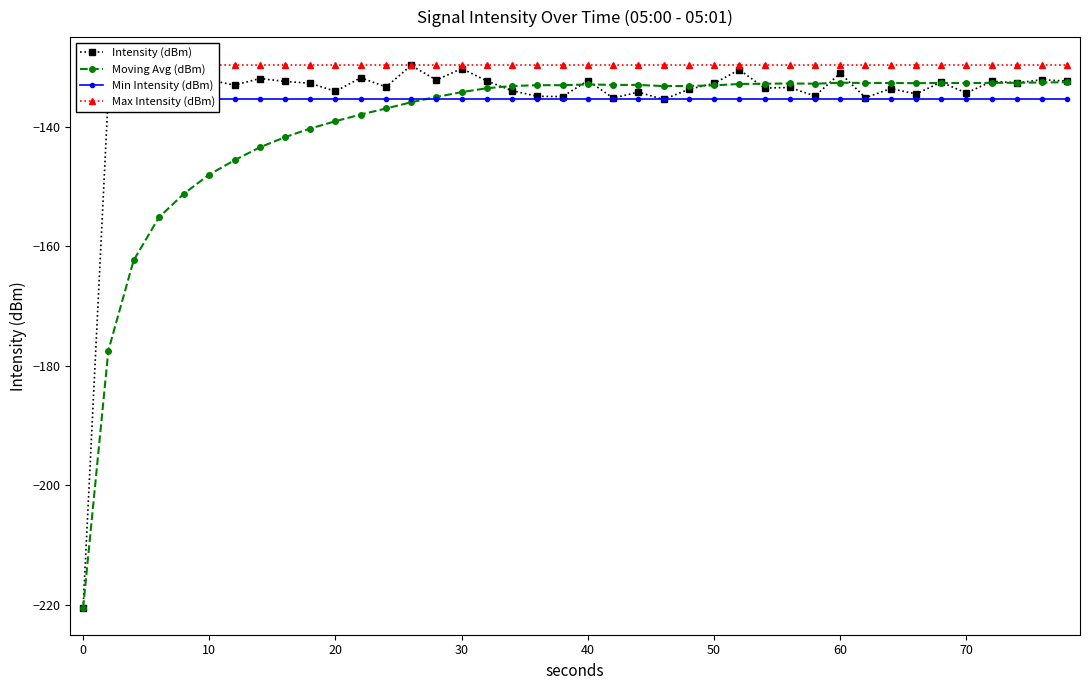

What is the average value of the Min Intensity (dBm) series?

-135.4